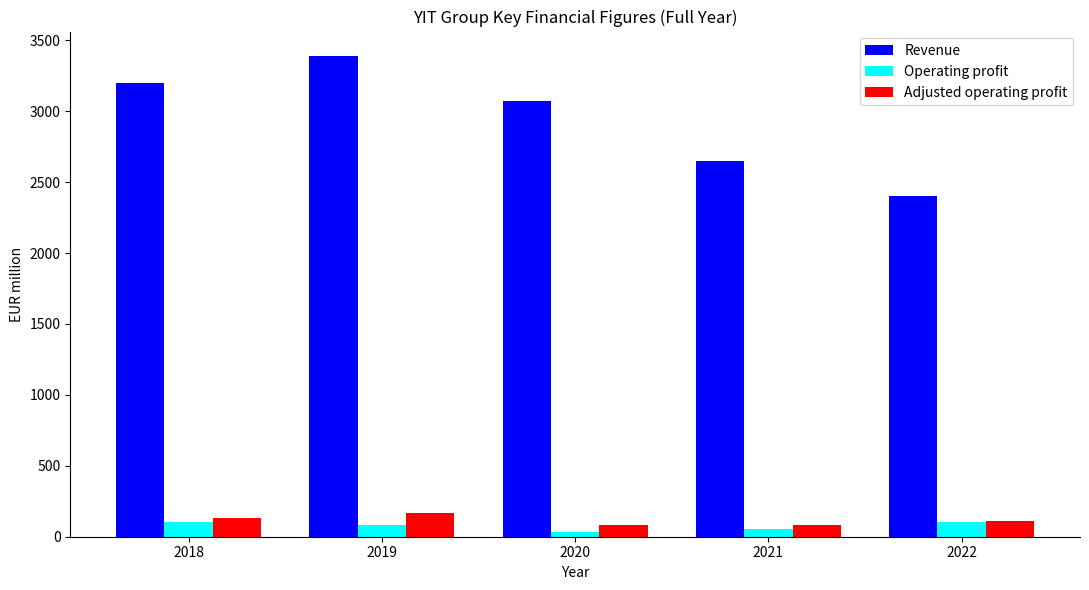

Are the bars horizontal?

No